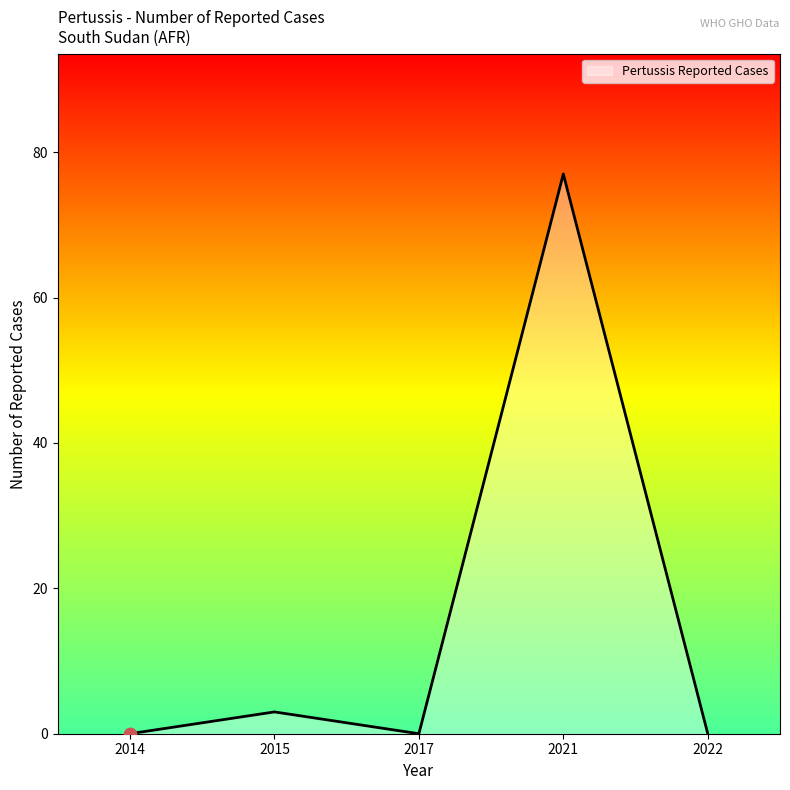

What is the change in value from 2015 to 2017?

-3